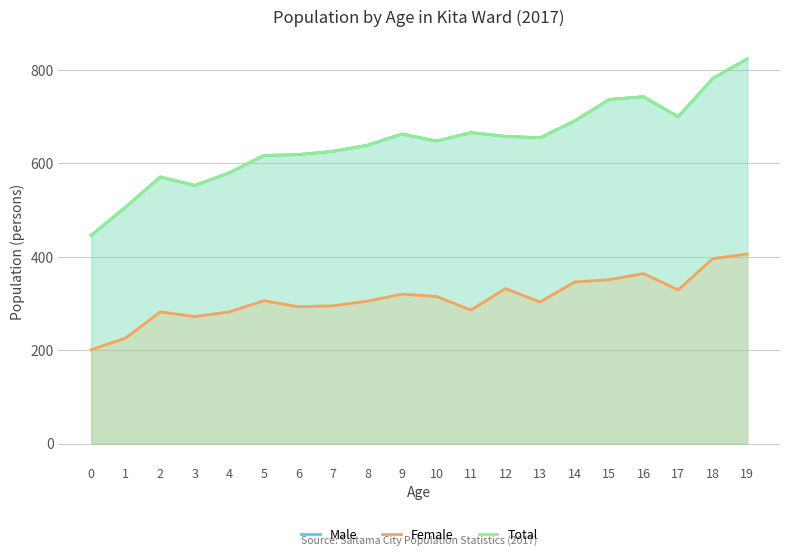

Is it true that Female equals 332 at 12?

True